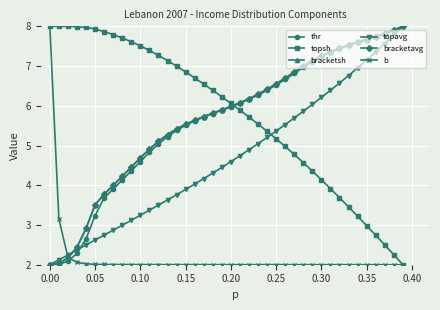

What is the greatest value displayed?

8.0